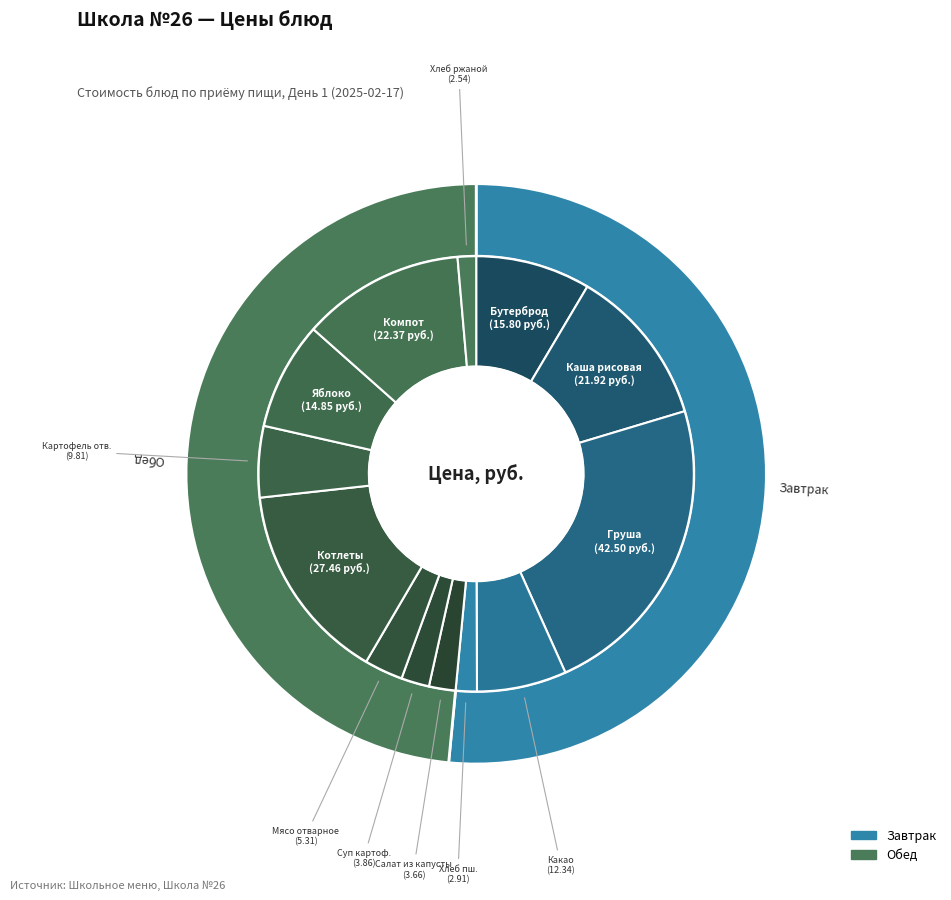

The Суп картофельный с бобовыми slice represents 1% of the pie. True or false?

False